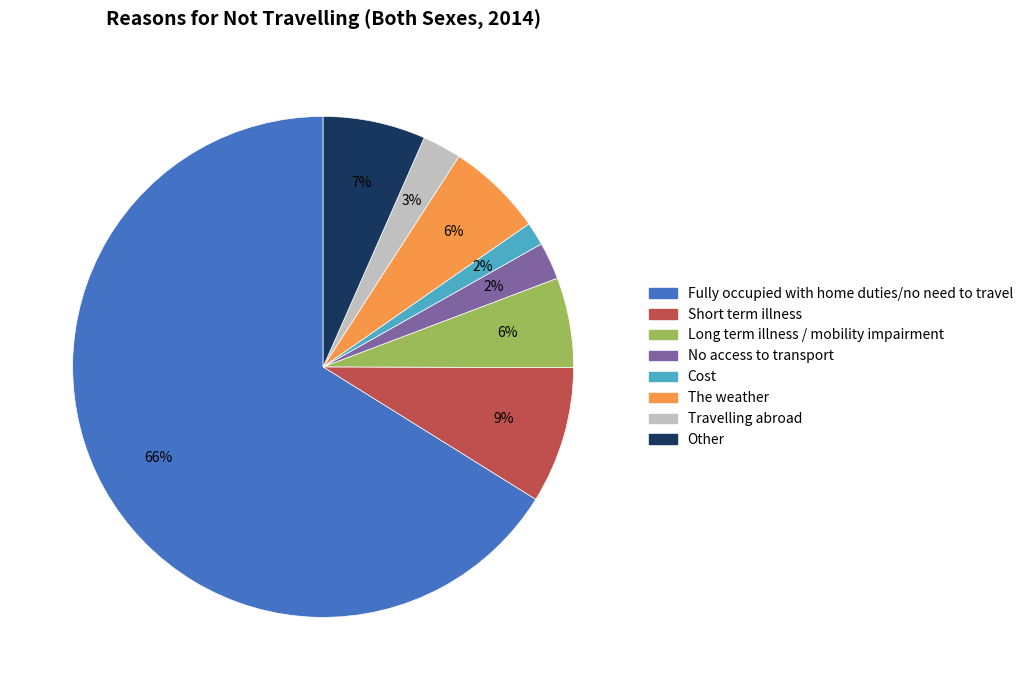

Does any single category account for the majority?

Yes